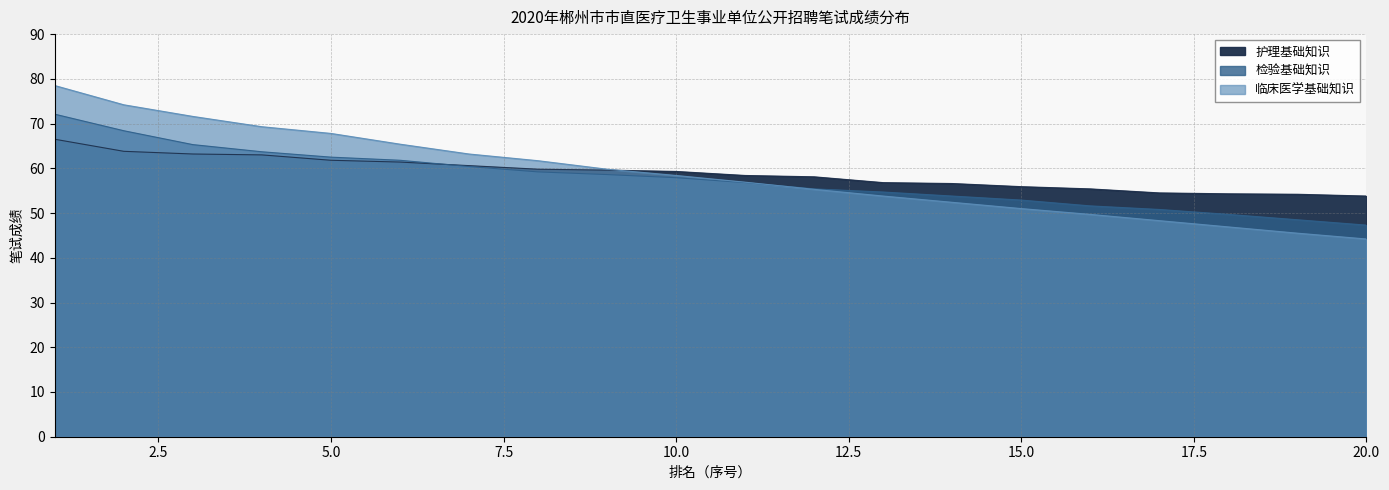

Rank the series at 20 from highest to lowest value.

护理基础知识, 检验基础知识, 临床医学基础知识